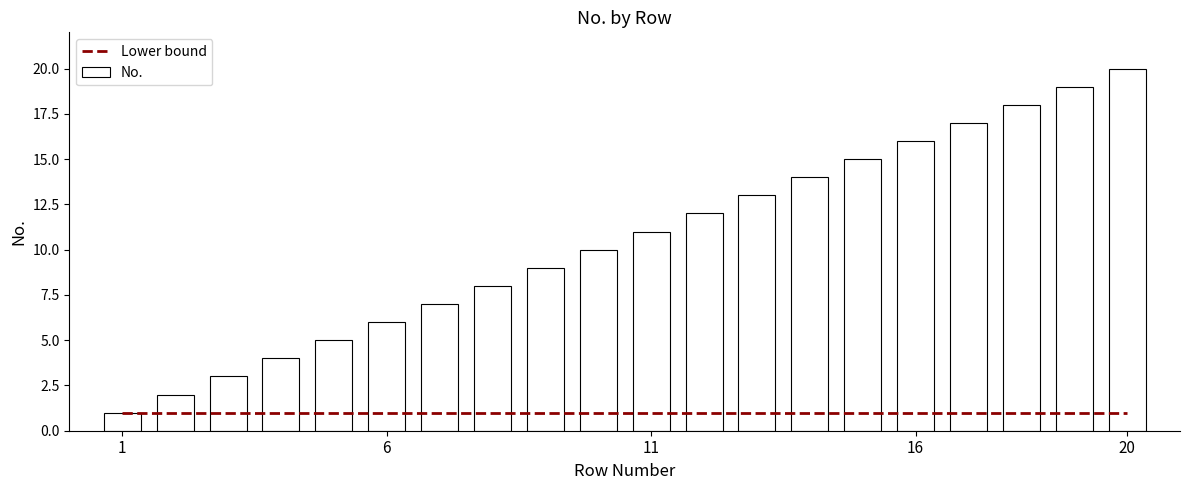

What are all the series names shown in the legend?

Lower bound, No.